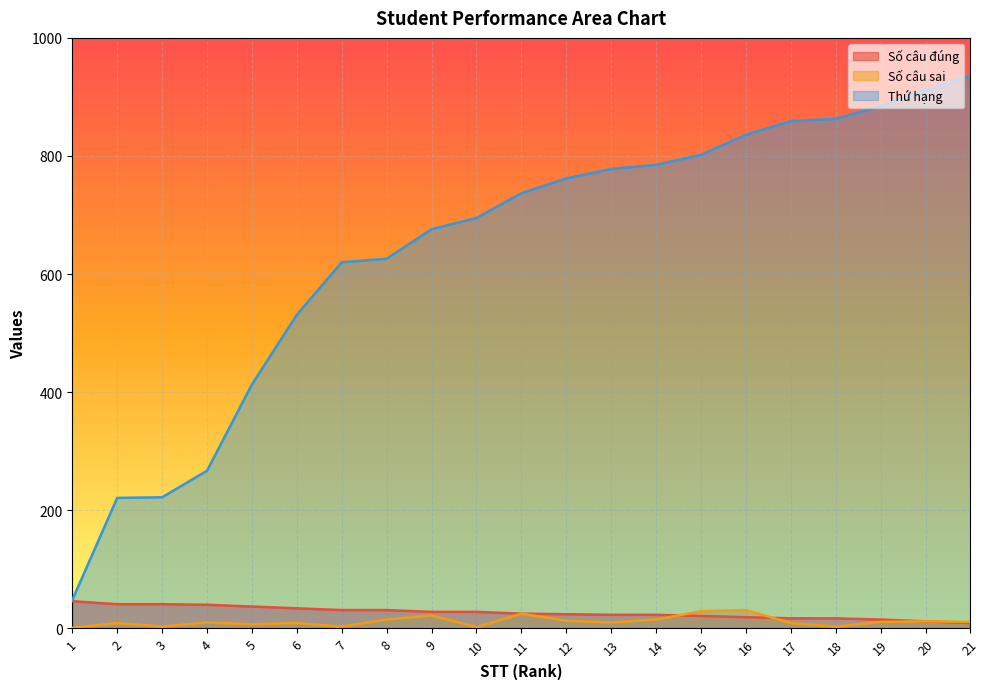

Which has a higher value, 17 or 16?

16